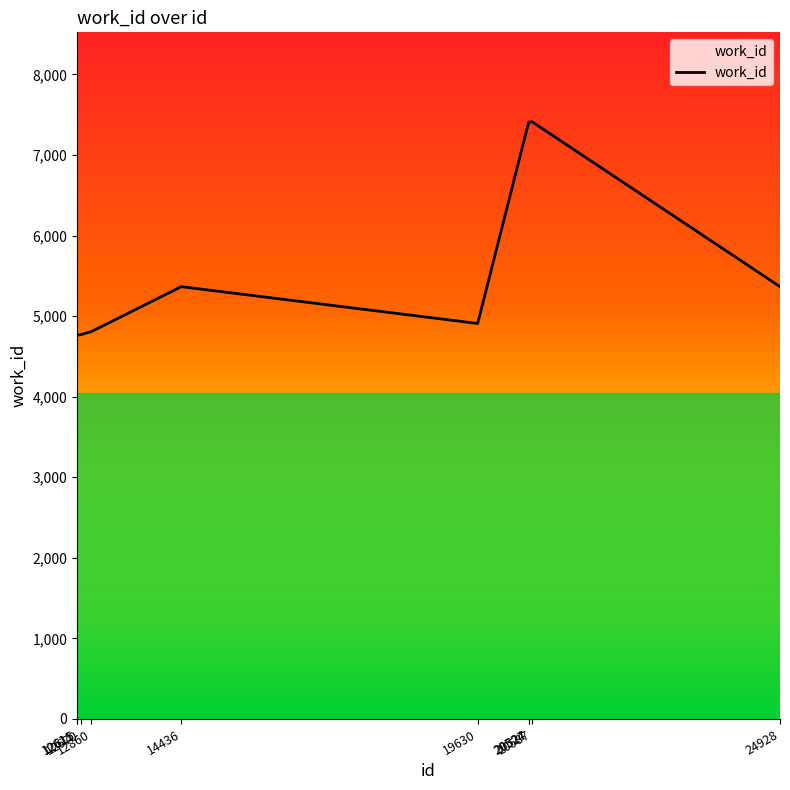

What is the difference between the maximum and minimum values?

2646